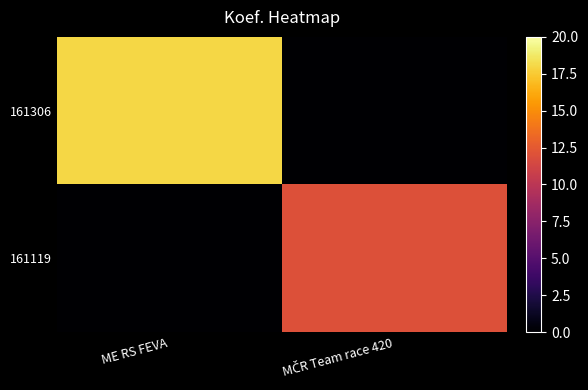

Between MČR Team race 420 and ME RS FEVA, which is larger?

ME RS FEVA